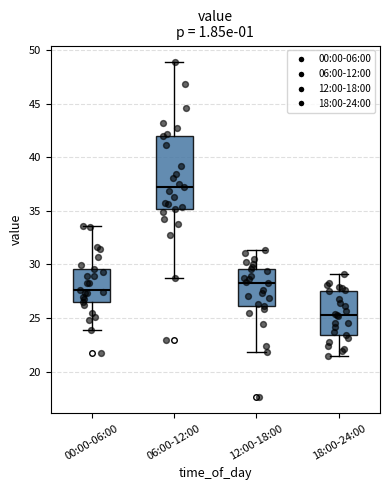

Reading left to right, transcribe this box plot: for each box, give where its median line is, the range the box spans, and where its two whiskers end, as read against the y-axis. The values are not printed on the chart, so give them approximately, as read against the axis.

00:00-06:00: median 27.5, box 26.5 to 29.5, whiskers 24.0 to 33.5
06:00-12:00: median 37.0, box 35.0 to 42.0, whiskers 29.0 to 49.0
12:00-18:00: median 28.5, box 26.0 to 29.5, whiskers 22.0 to 31.5
18:00-24:00: median 25.5, box 23.5 to 27.5, whiskers 21.5 to 29.0